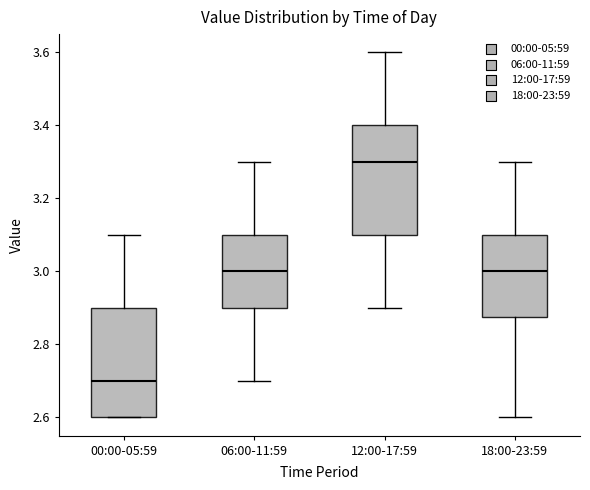

Reading left to right, read every box against the y-axis: the position of its median line, the range the box covers, and the ends of its whiskers. The values are not printed on the chart, so give them approximately, as read against the axis.

00:00-05:59: median 2.70, box 2.60 to 2.90, whiskers 2.60 to 3.10
06:00-11:59: median 3.00, box 2.90 to 3.10, whiskers 2.70 to 3.30
12:00-17:59: median 3.30, box 3.10 to 3.40, whiskers 2.90 to 3.60
18:00-23:59: median 3.00, box 2.88 to 3.10, whiskers 2.60 to 3.30